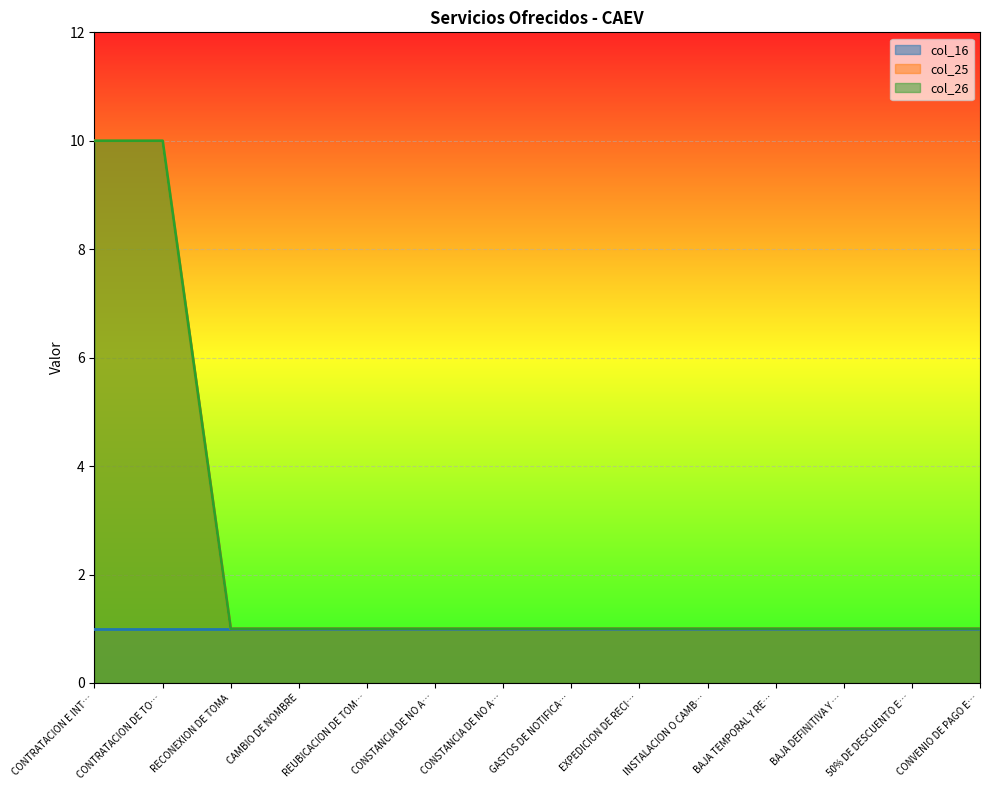

Does the chart display data point markers on the line(s)?

No